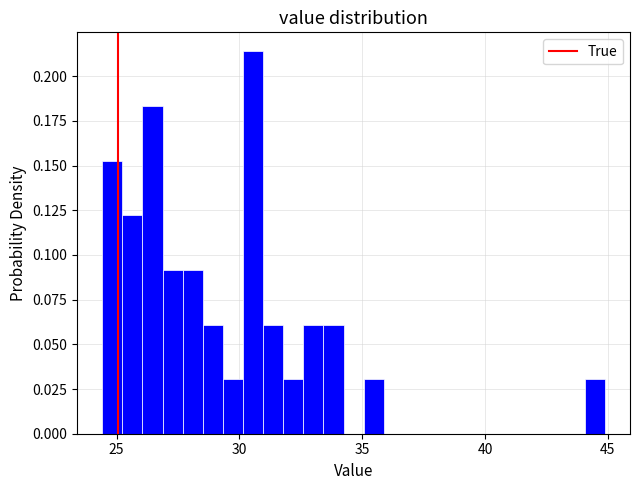

Read against the x-axis, roughly where is the centre of the tallest bar?

30.5